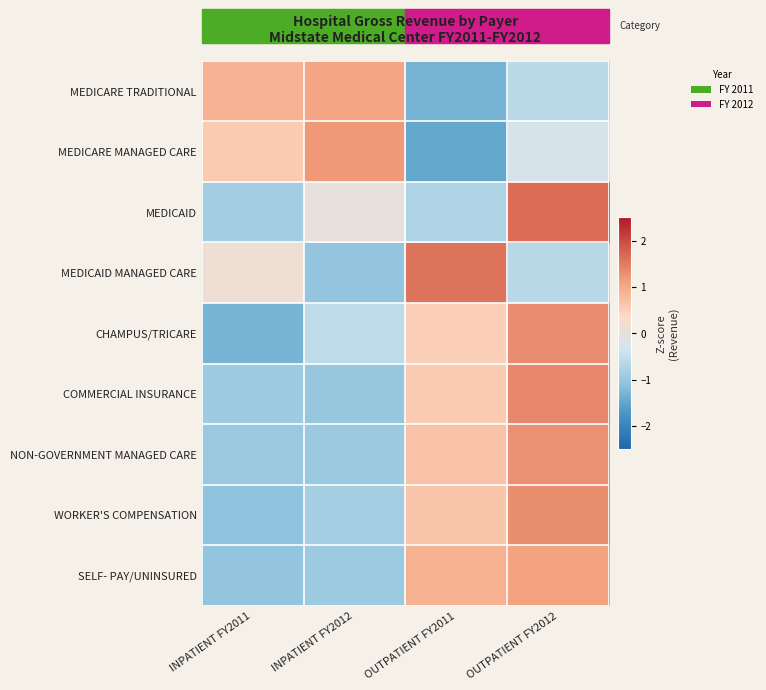

What is the total value across all series at INPATIENT FY2011?

-4.6